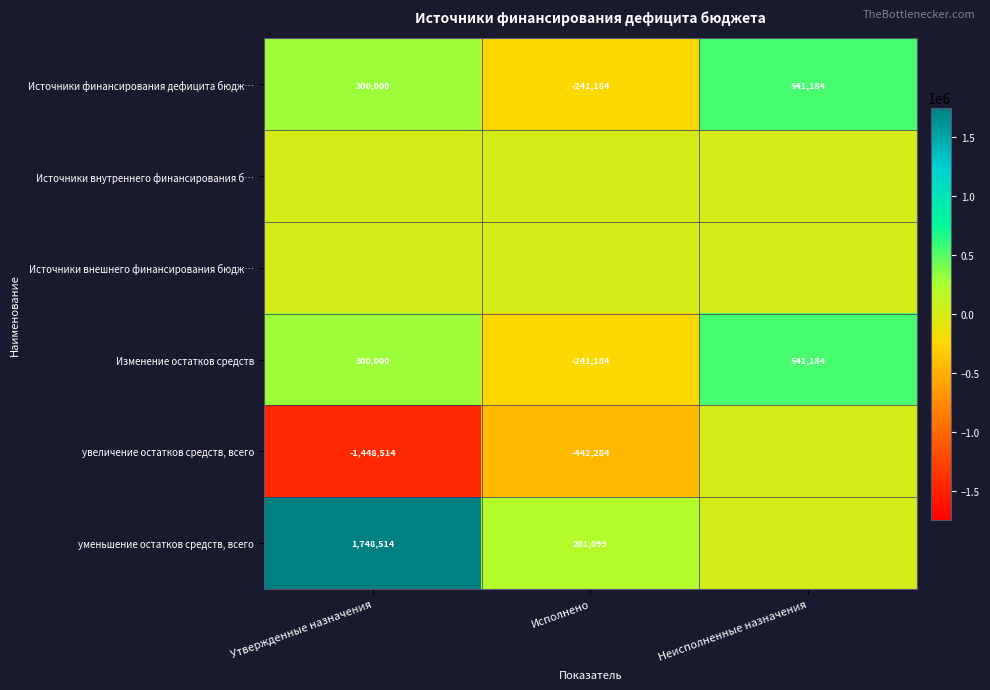

At which label does Источники финансирования дефицита бюдж… reach its peak?

Неисполненные назначения